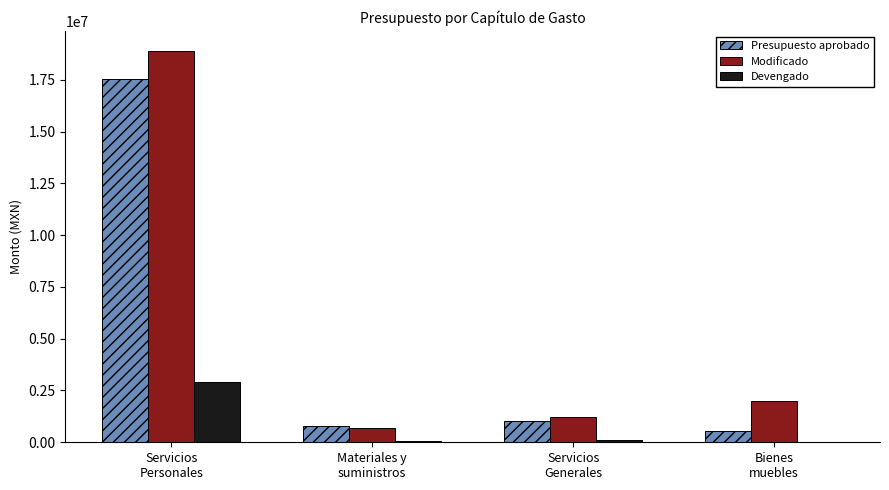

What is the maximum value shown in the chart?

18904829.7